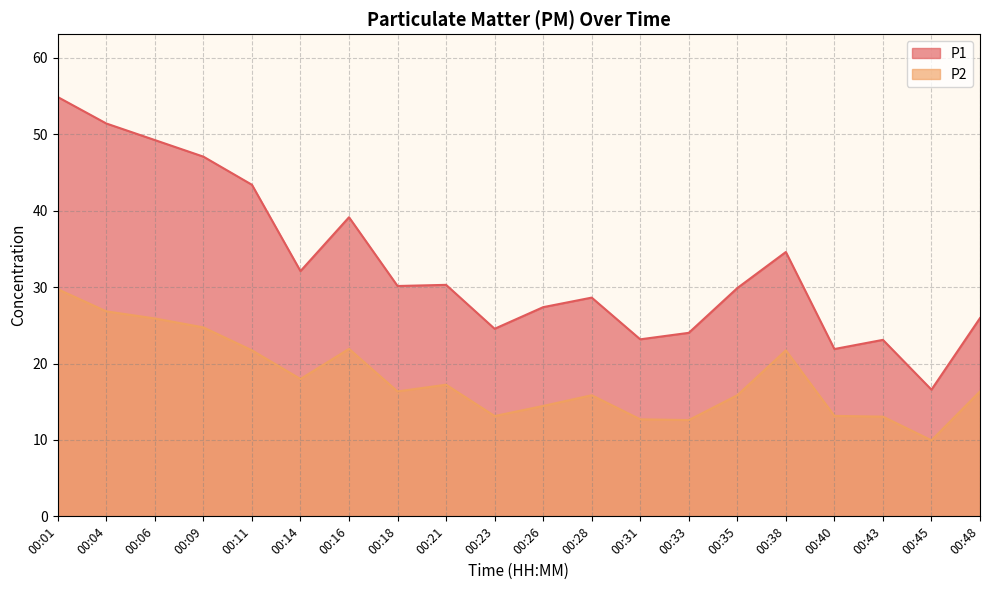

What is the sum of all P1 values?

657.5